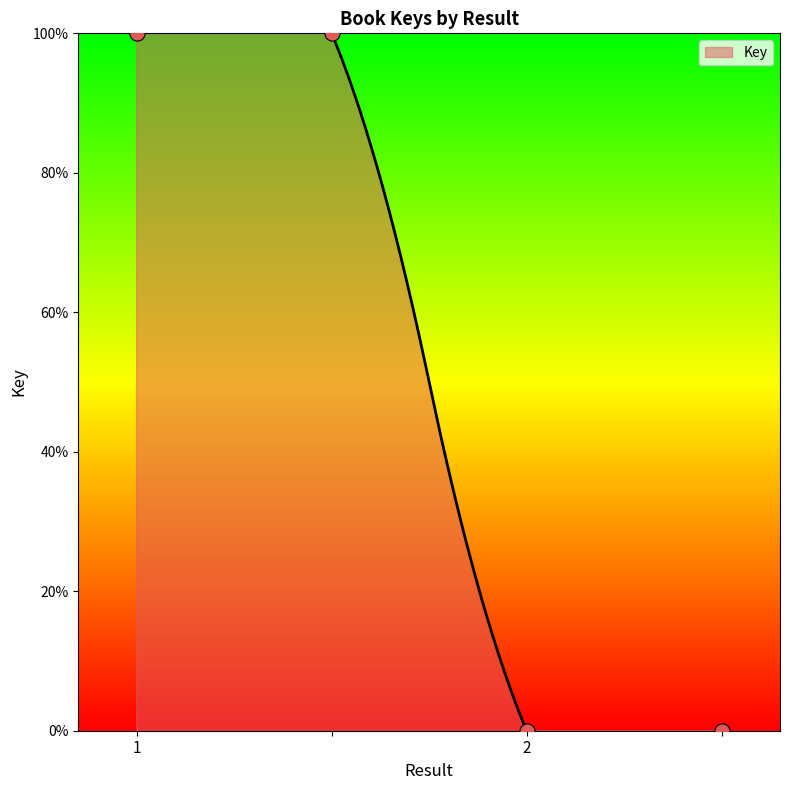

What is the ratio of the value at 1 to the value at ?

1.0